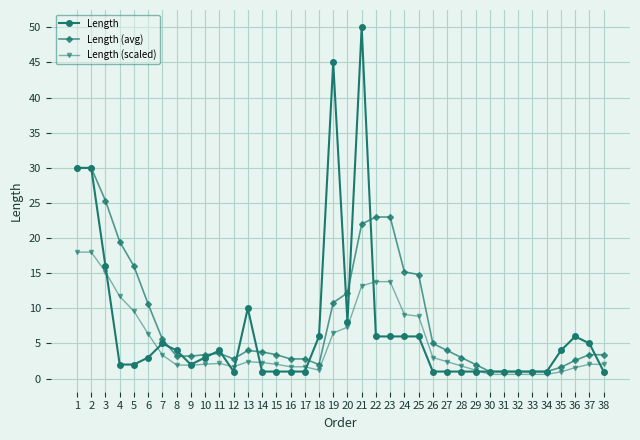

Which series has the largest total across all categories?

Length (avg)